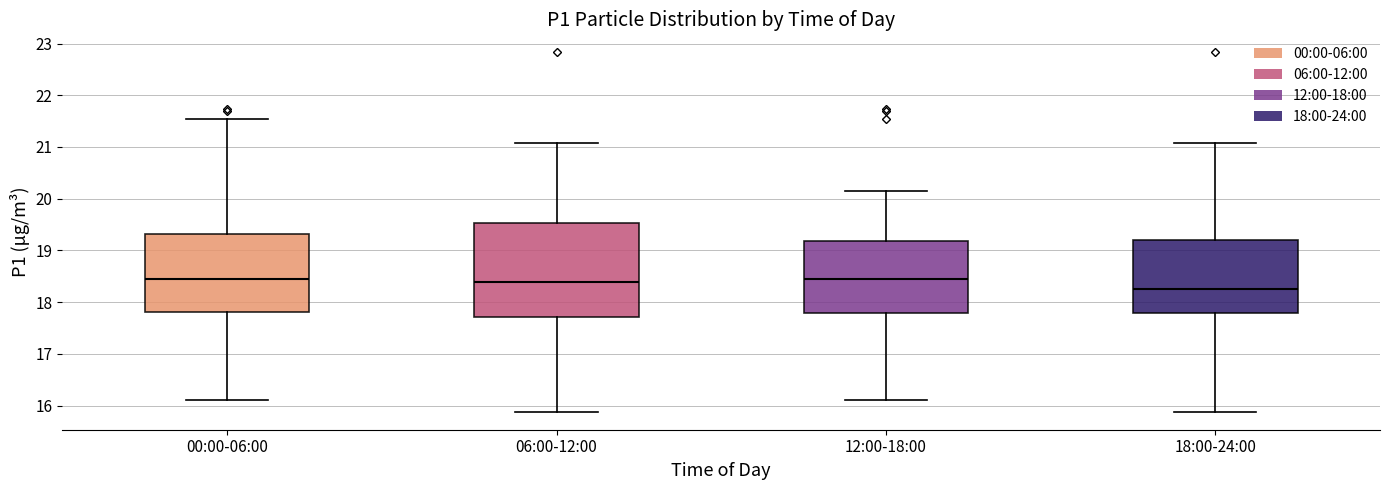

Where is the upper edge of the box for 18:00-24:00 on the y-axis? The values are not printed on the chart, so give them approximately, as read against the axis.

19.2